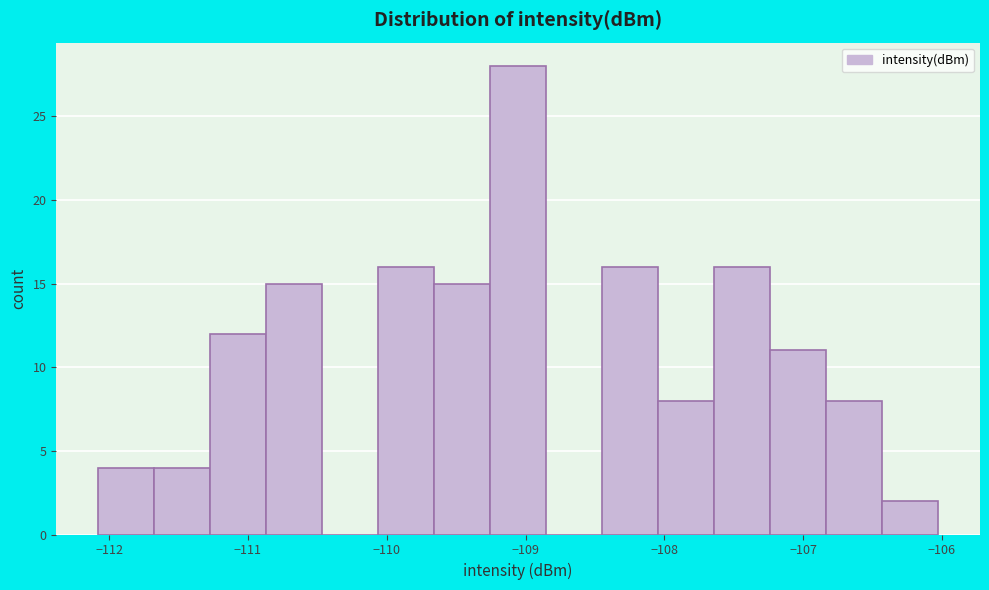

Reading left to right, transcribe this chart: for each bar, give the range it covers on the x-axis and its height. Neither the bar edges nor the heights are printed on the chart, so give them approximately, as read against the axes.

-112.1 to -111.7: 4
-111.7 to -111.3: 4
-111.3 to -110.9: 12
-110.9 to -110.5: 15
-110.5 to -110.1: 0
-110.1 to -109.7: 16
-109.7 to -109.3: 15
-109.3 to -108.9: 28
-108.9 to -108.4: 0
-108.4 to -108.0: 16
-108.0 to -107.6: 8
-107.6 to -107.2: 16
-107.2 to -106.8: 11
-106.8 to -106.4: 8
-106.4 to -106.0: 2